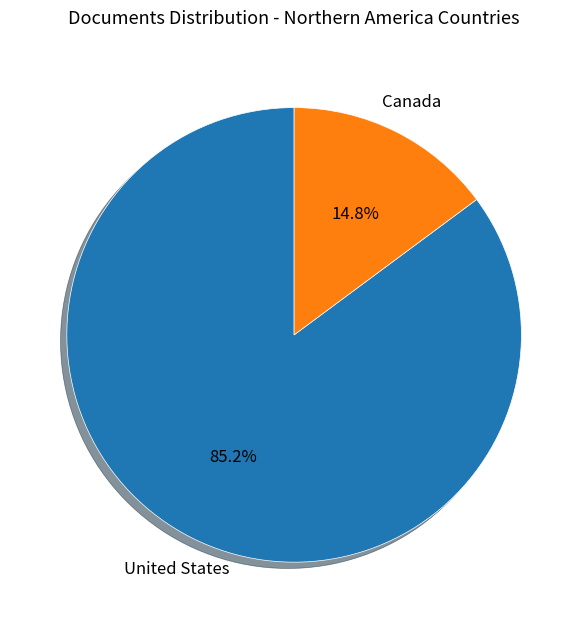

Is there any slice that represents more than half of the pie?

Yes